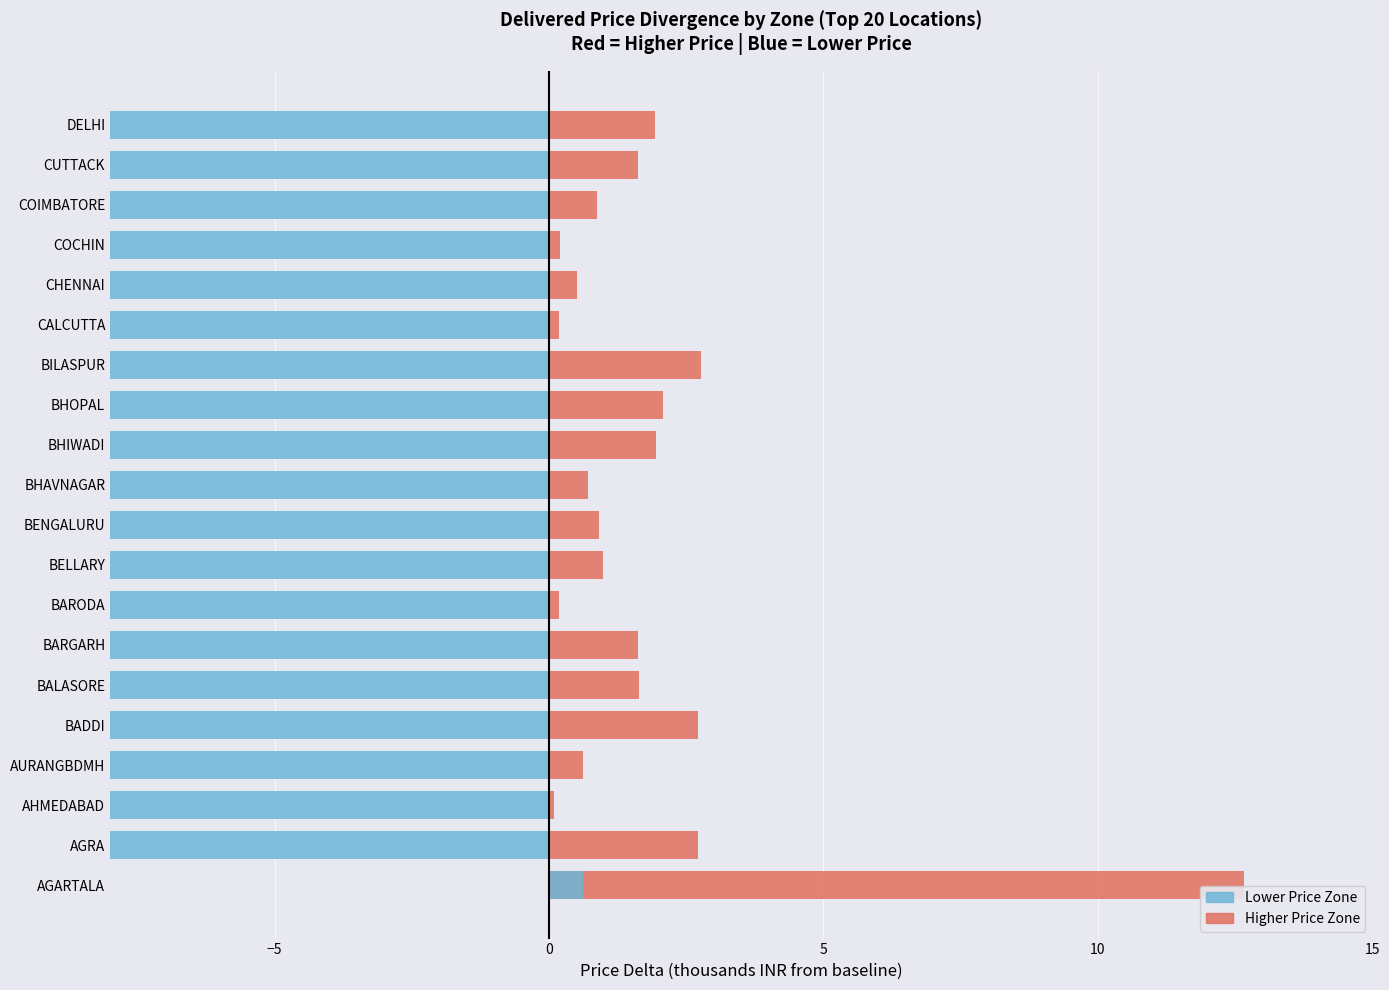

Which series has the widest spread of values?

Higher Price Zone